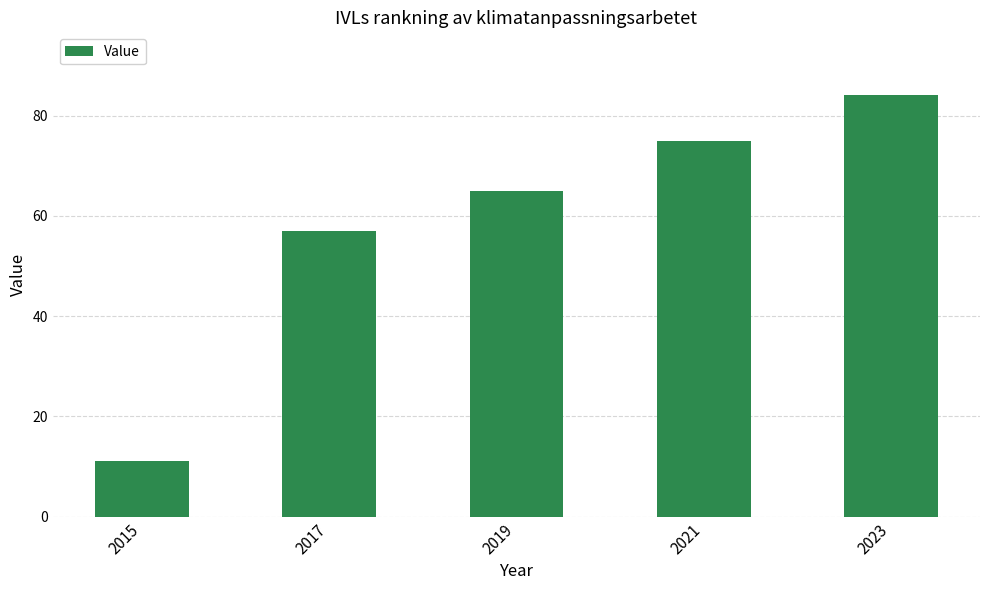

What is the difference between the values at 2017 and 2021?

18